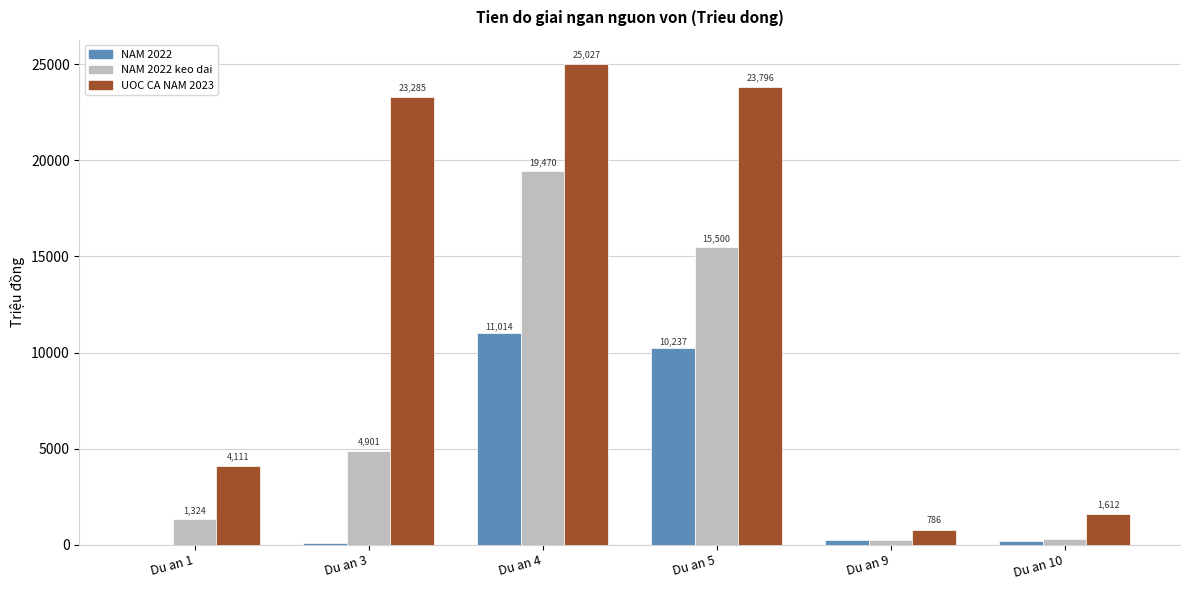

What is the maximum value shown in the chart?

25027.2